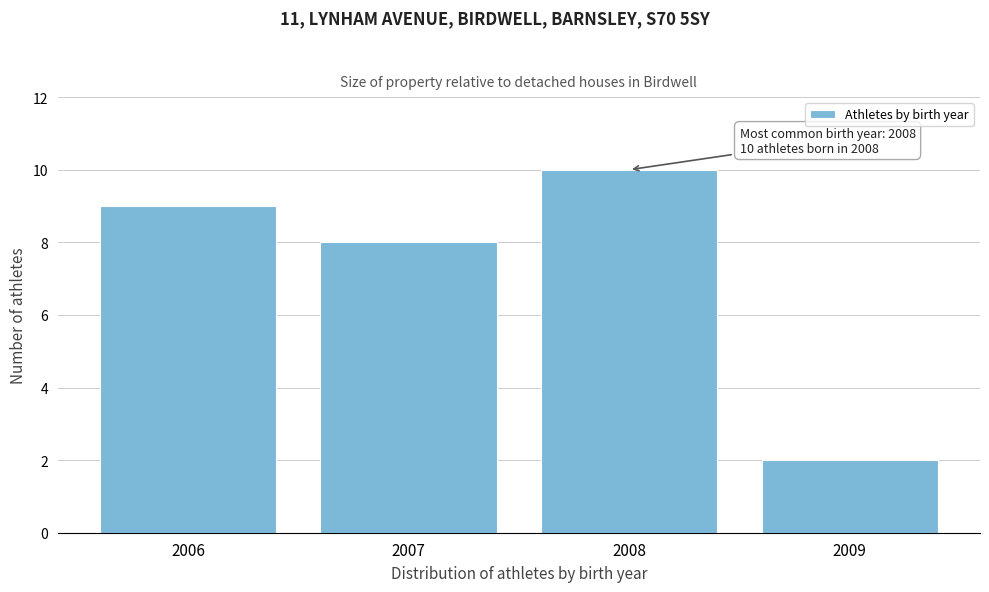

Reading left to right, what are all the values shown in this chart?

2006=9	2007=8	2008=10	2009=2